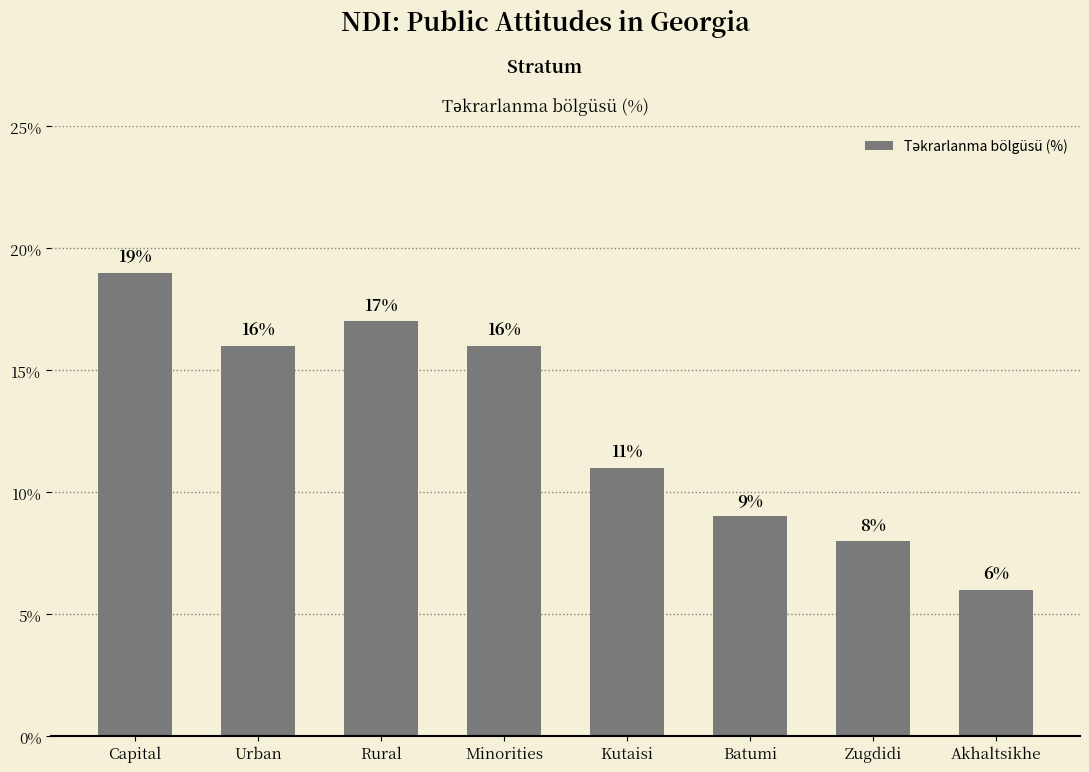

Does the chart contain any negative values?

No